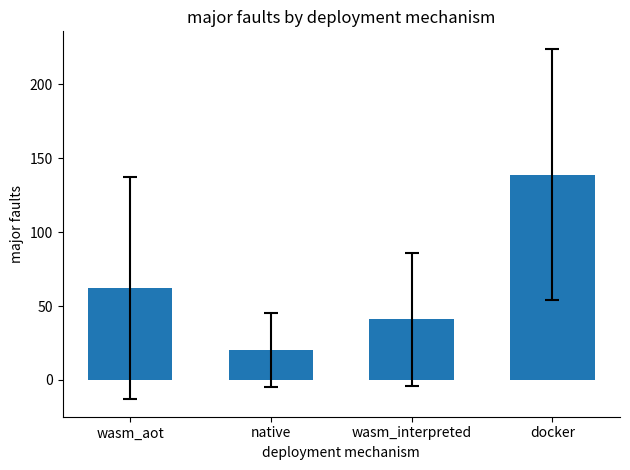

Rank the categories by value from lowest to highest.

native, wasm_interpreted, wasm_aot, docker